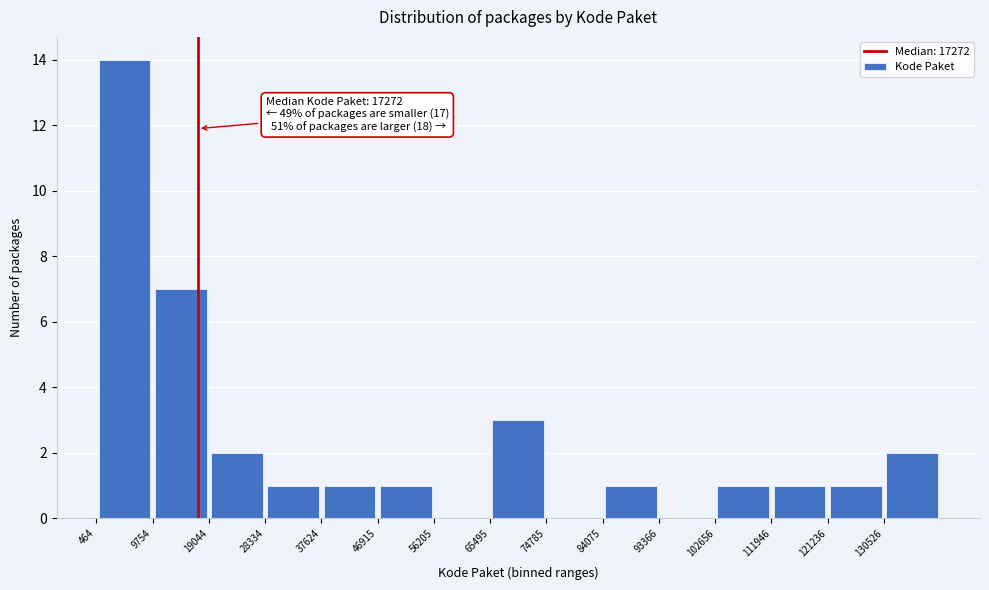

Which range on the x-axis has the tallest bar?

0 to 10000